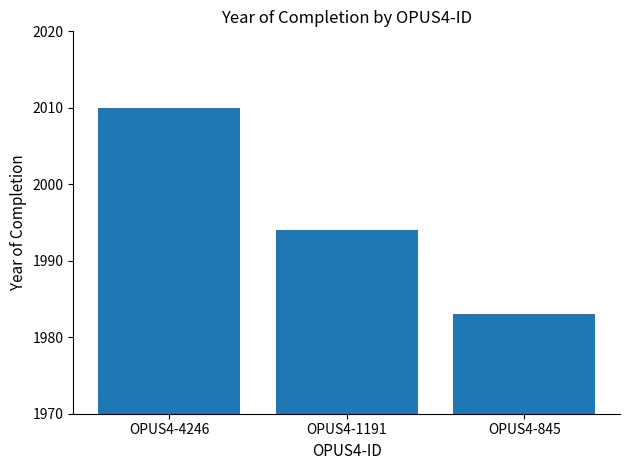

What is the smallest value displayed?

1983